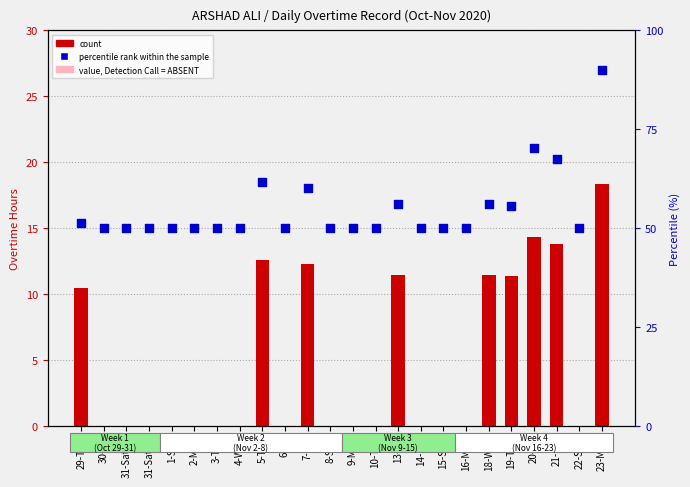

Which series reaches the minimum Y coordinate?

count